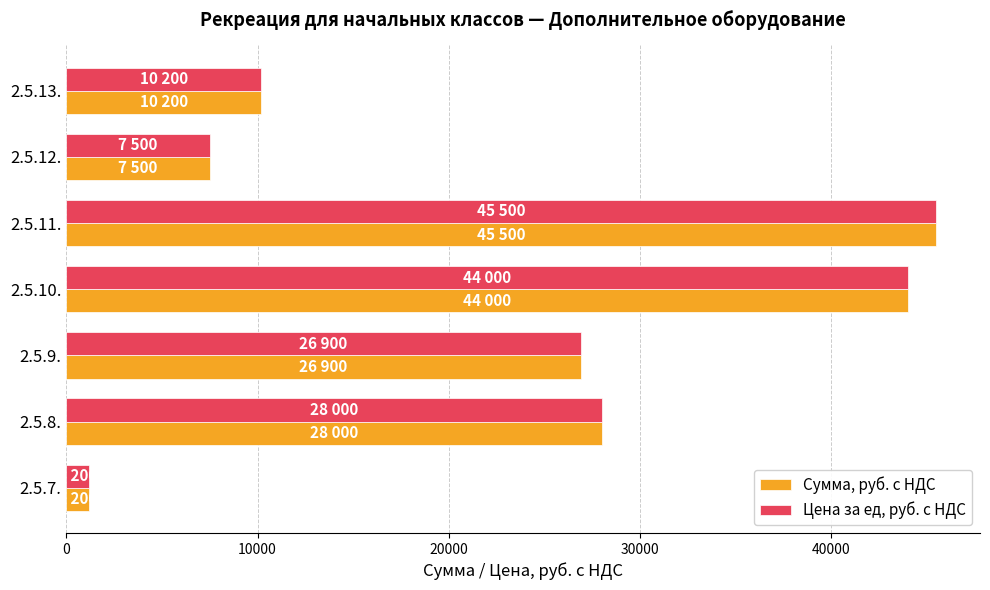

Where is Сумма, руб. с НДС nearest to the value 23350?

2.5.9.